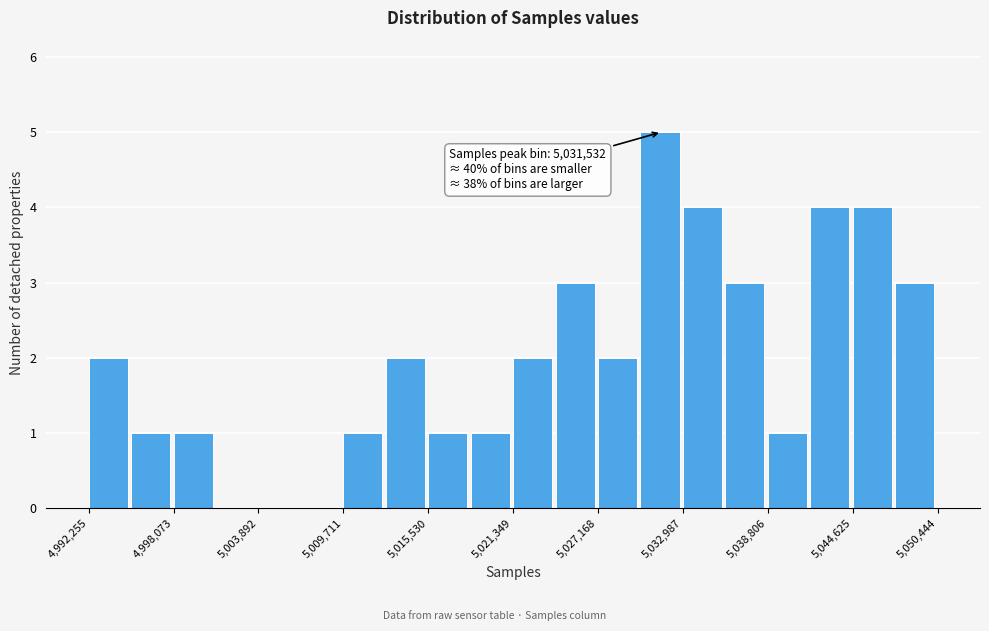

Around what value on the x-axis is the tallest bar? Give the approximate position of its centre, as read against the axis.

5031000